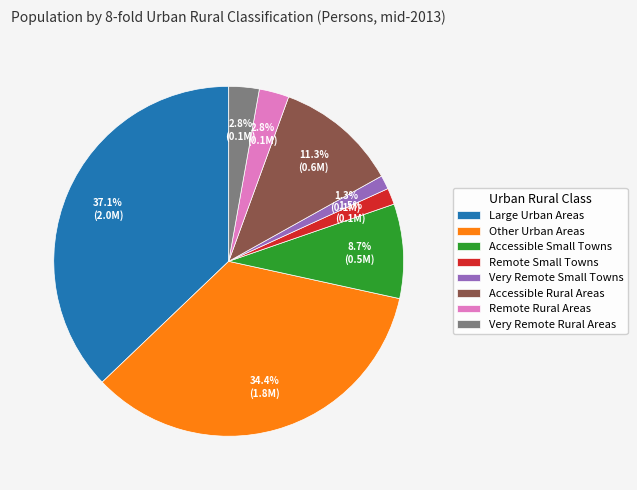

Is it true that Very Remote Small Towns is 1% of the pie?

True